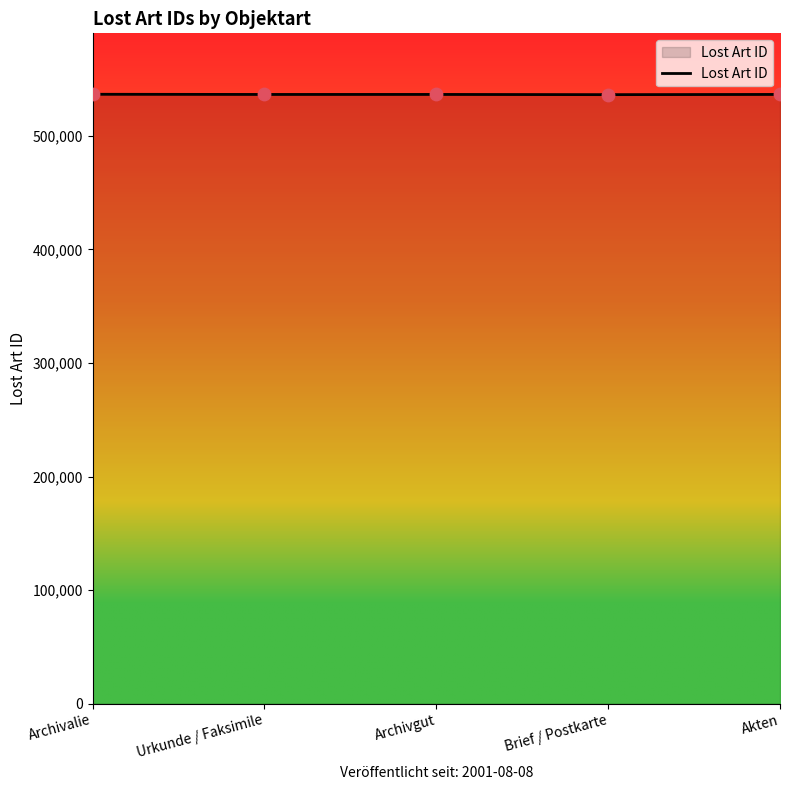

What is the change in value from Urkunde / Faksimile to Brief / Postkarte?

-178